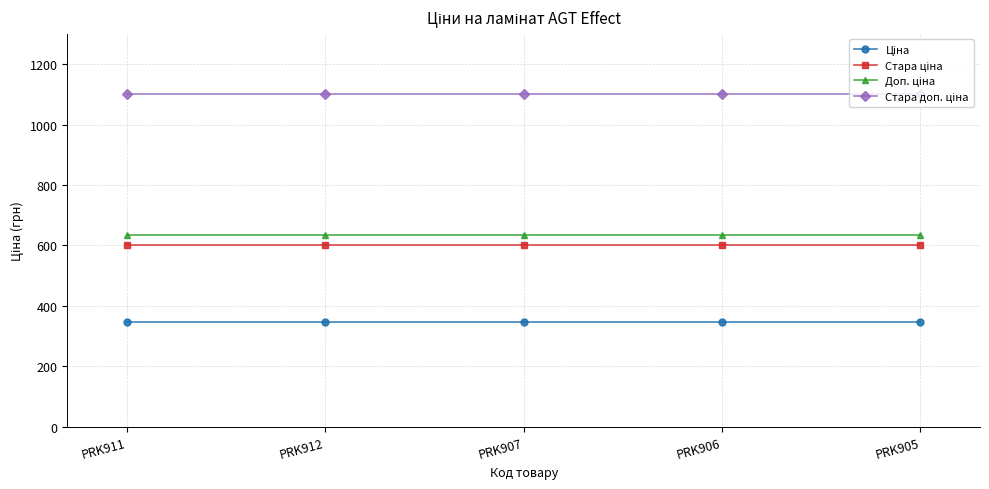

What is the difference between the highest and lowest values at PRK906?

754.4